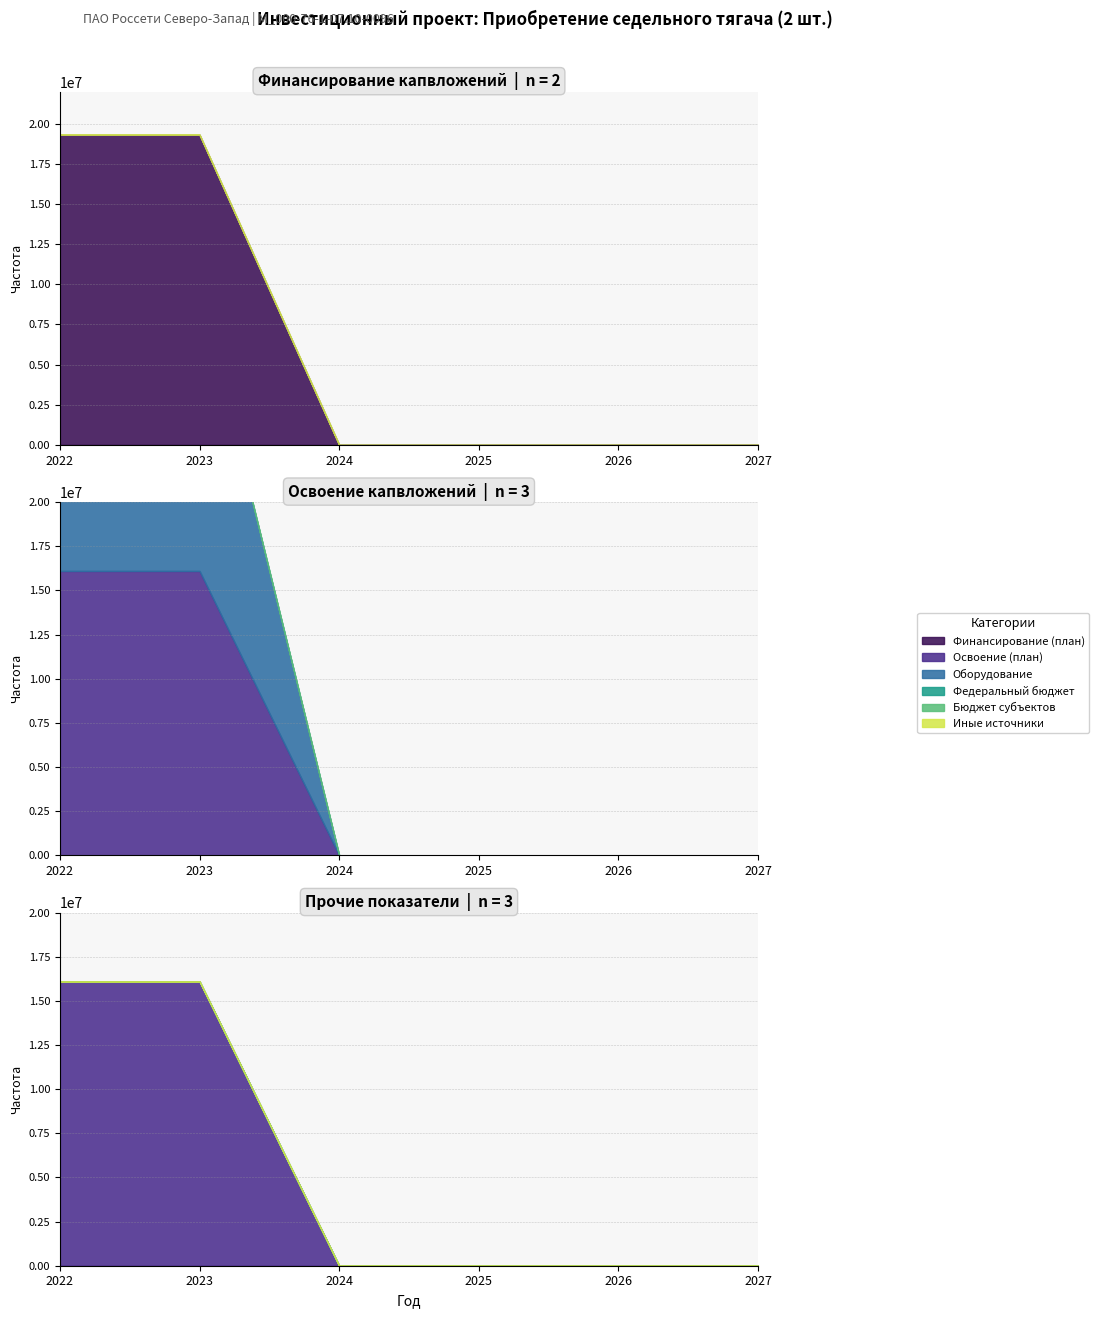

Which series changed the most between 2023 and 2024?

Финансирование (план)